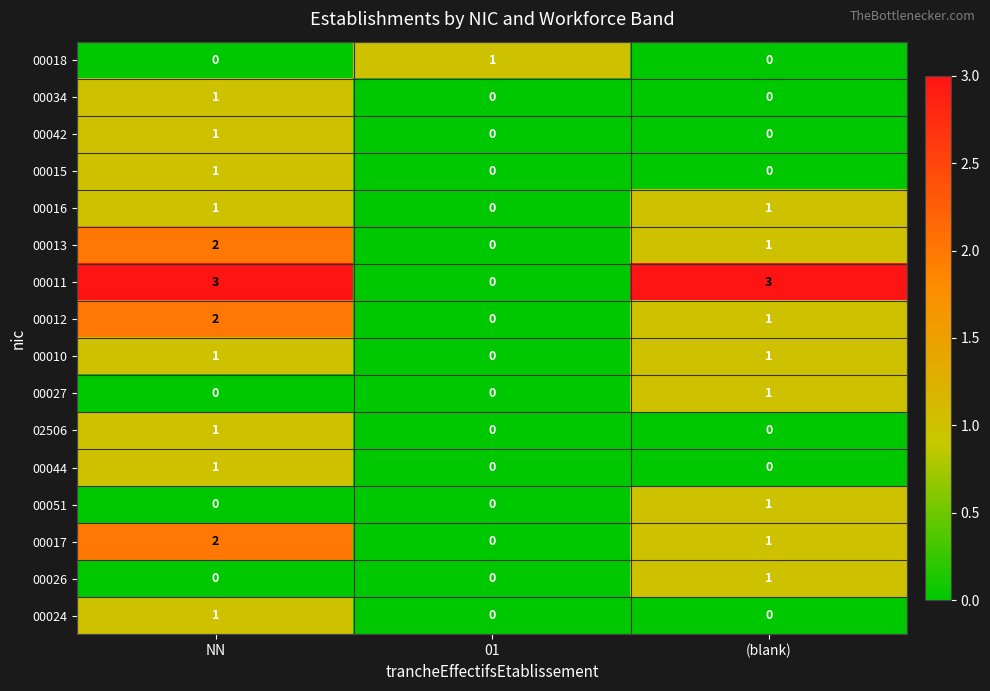

At which label does 00042 reach its peak?

NN